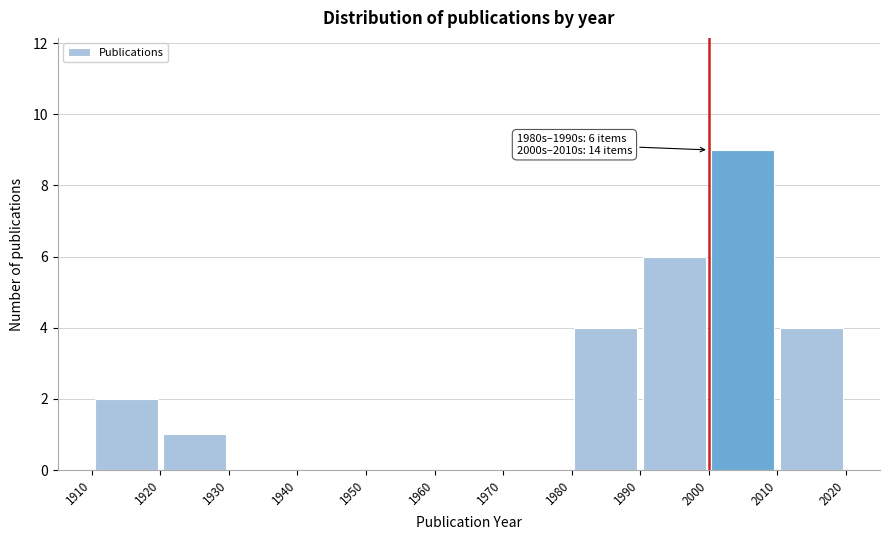

Which range on the x-axis has the tallest bar?

2000 to 2010